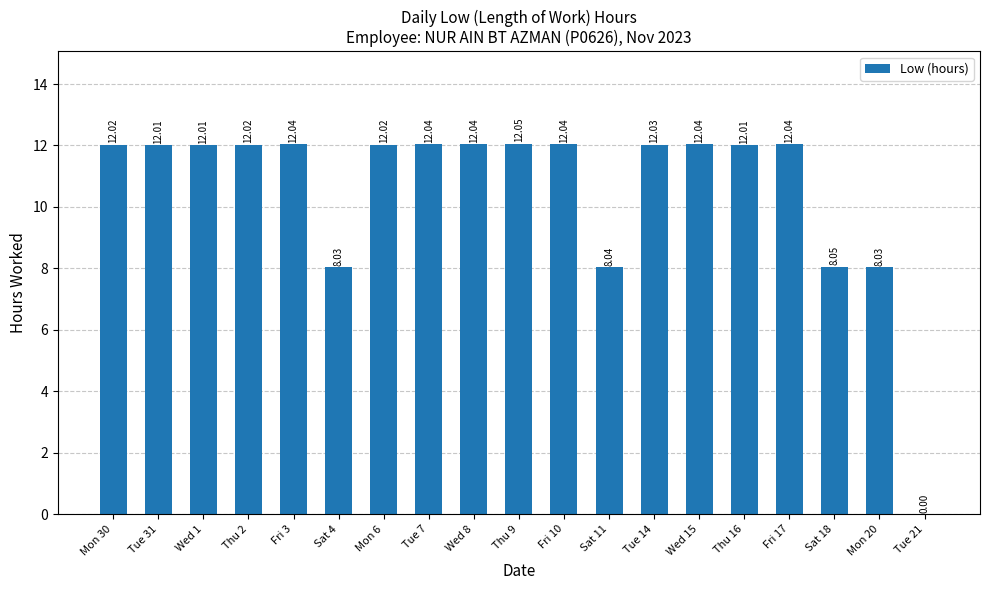

True or false: the data shows 12.0 at Tue 7.

True